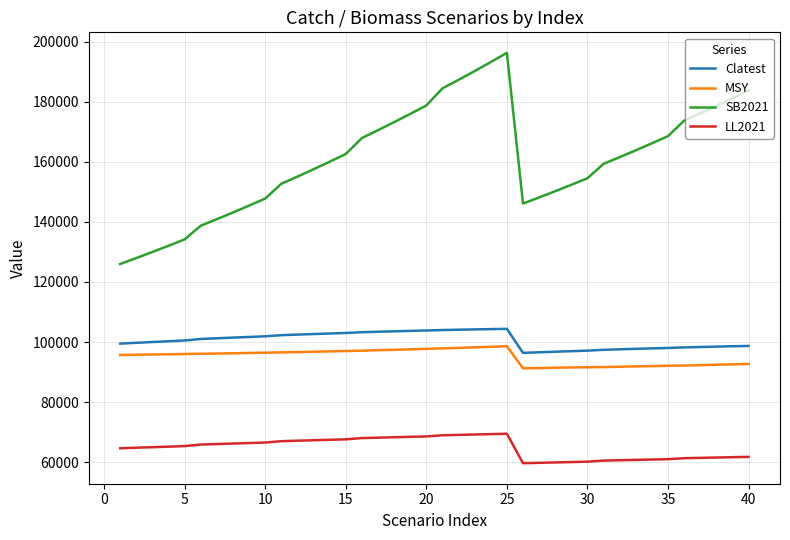

How many interior local peaks does the SB2021 series have?

1